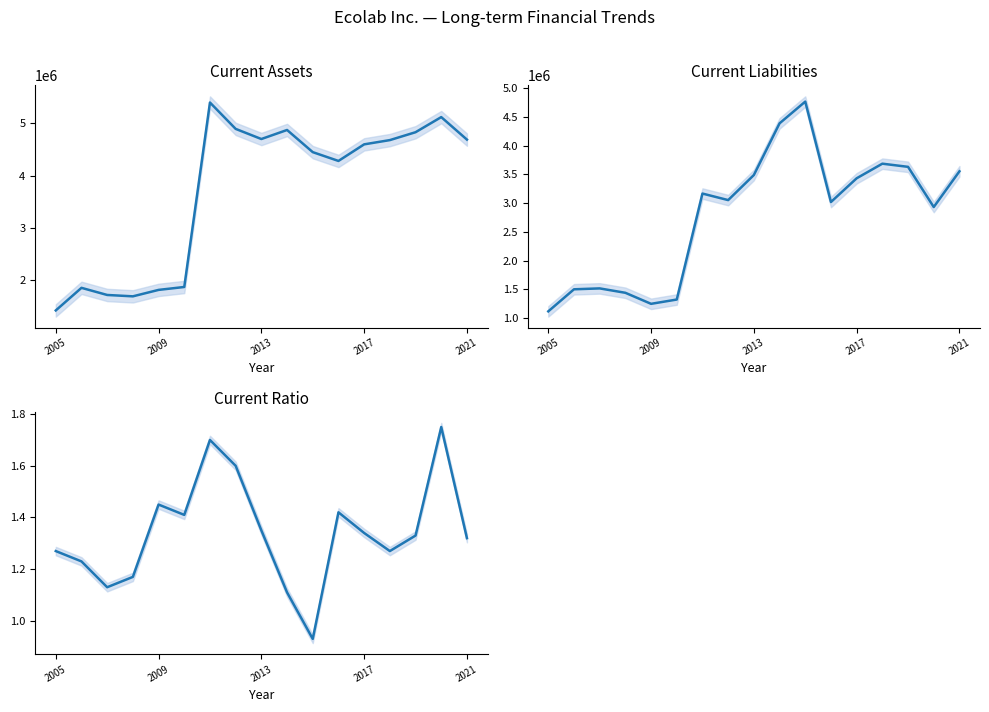

What is the difference between the Current liabilities values at 7 and 12?

379100.0